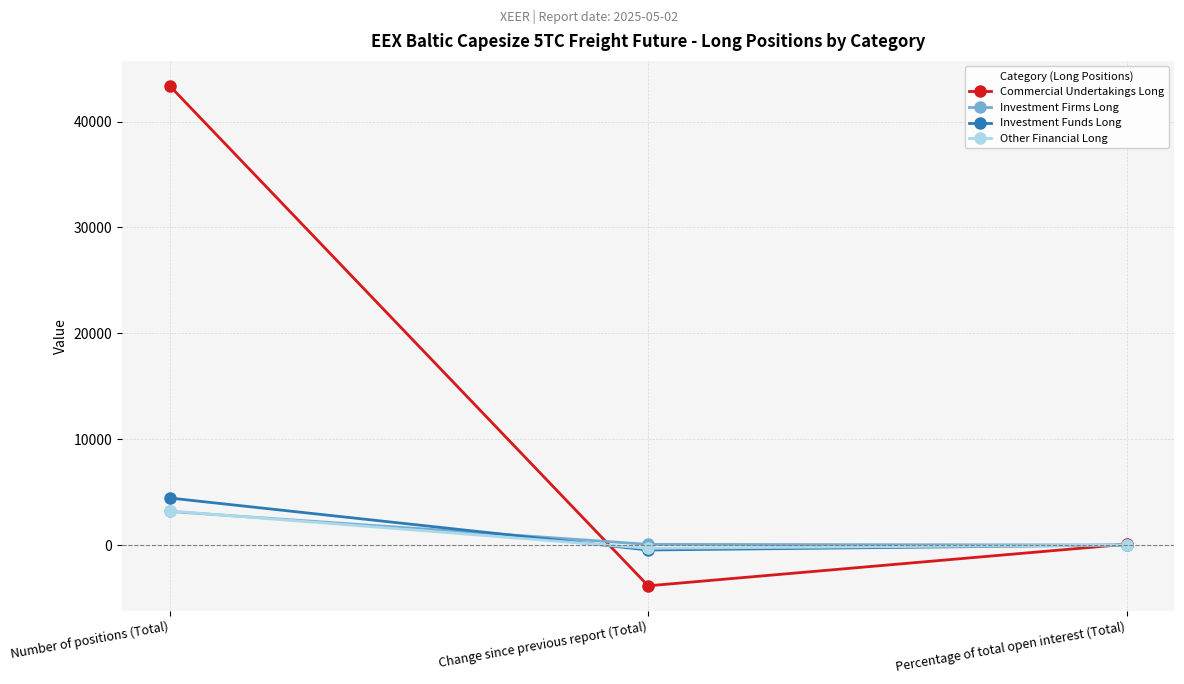

True or false: Commercial Undertakings Long has a value of -1302.4 at Change since previous report (Total).

False